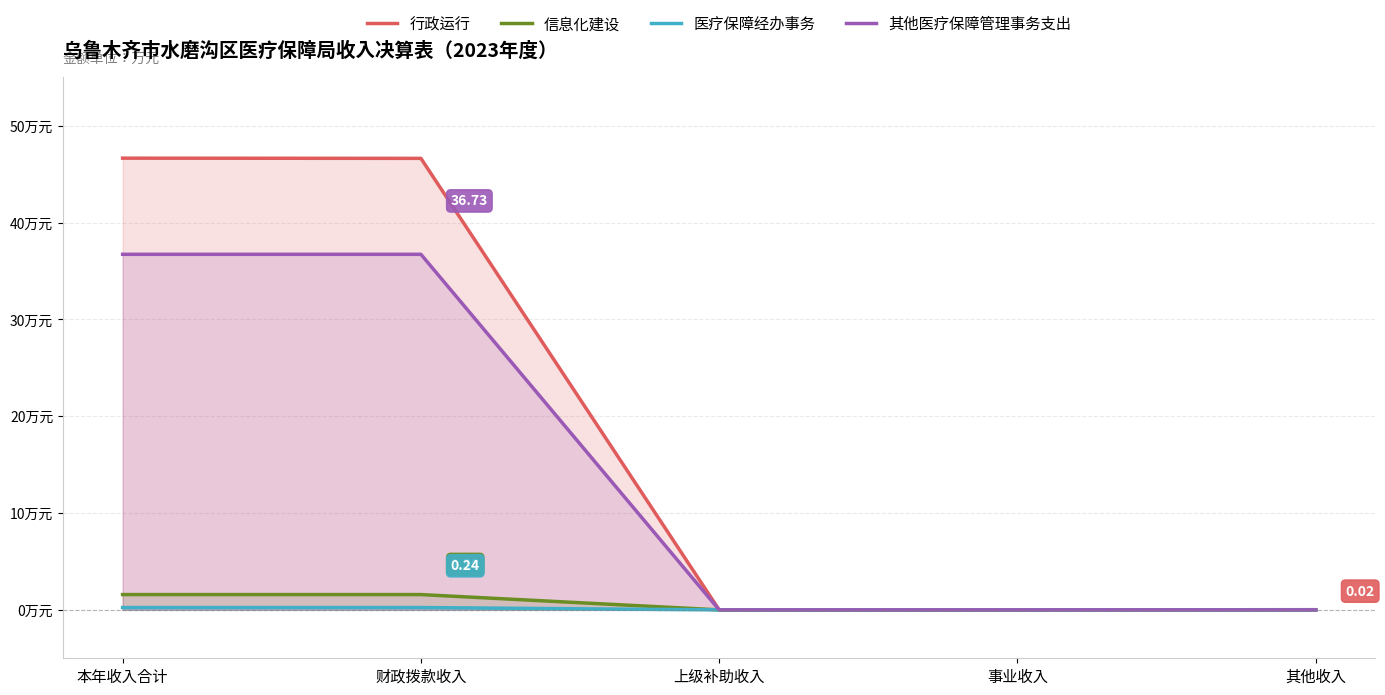

How many values in the 信息化建设 series exceed 0?

2